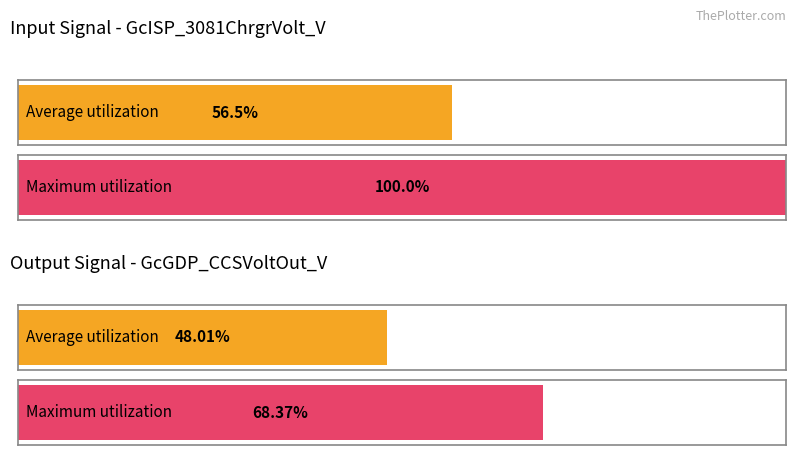

At Step 14, list the series in order from largest to smallest.

GcISP_3081ChrgrVolt_V, GcGDP_CCSVoltOut_V